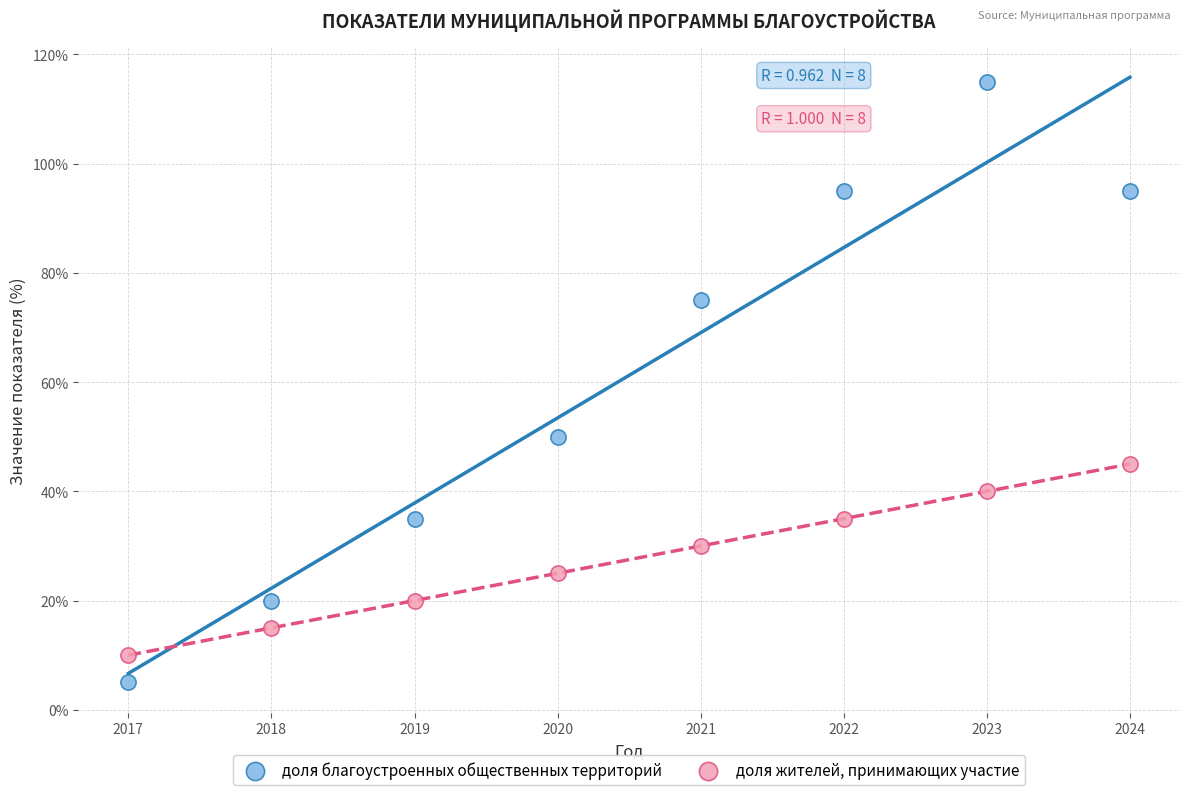

Across all series, what Y value is closest to 60?

50